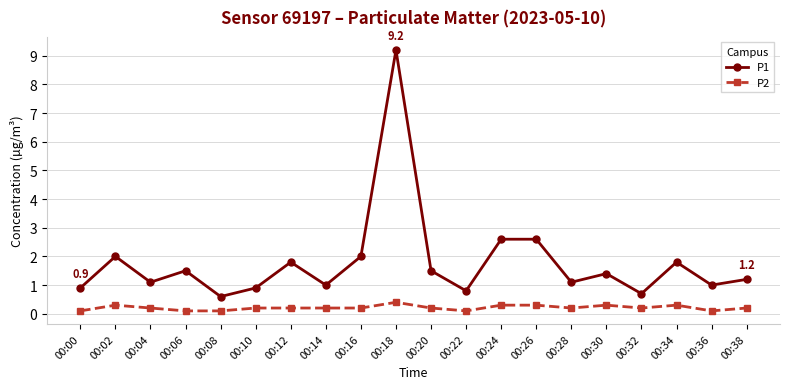

Which series changed the most between 00:12 and 00:22?

P1